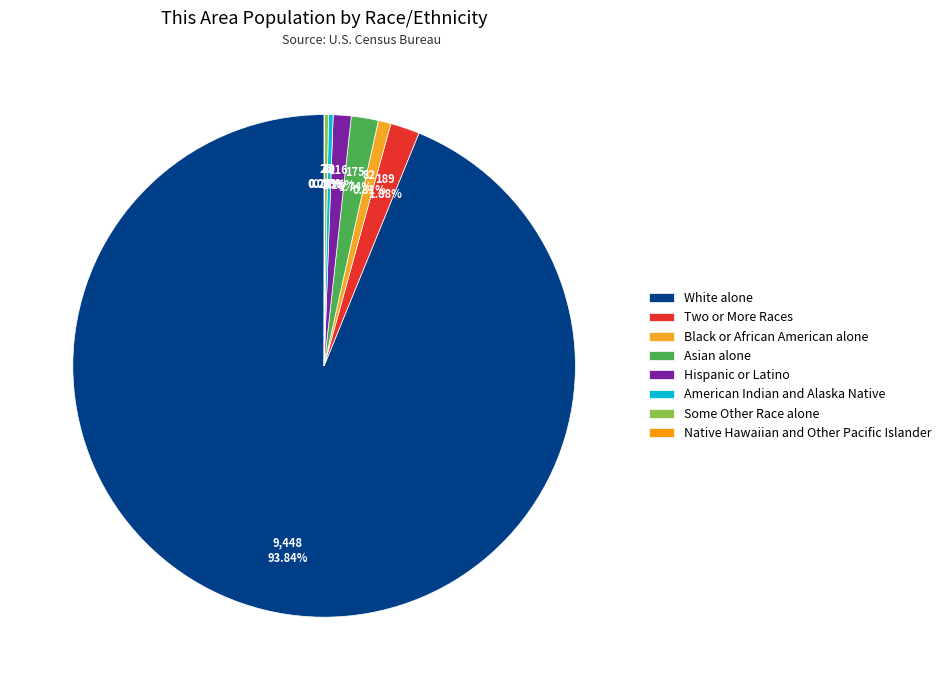

What is the change in value from American Indian and Alaska Native to Native Hawaiian and Other Pacific Islander?

-27